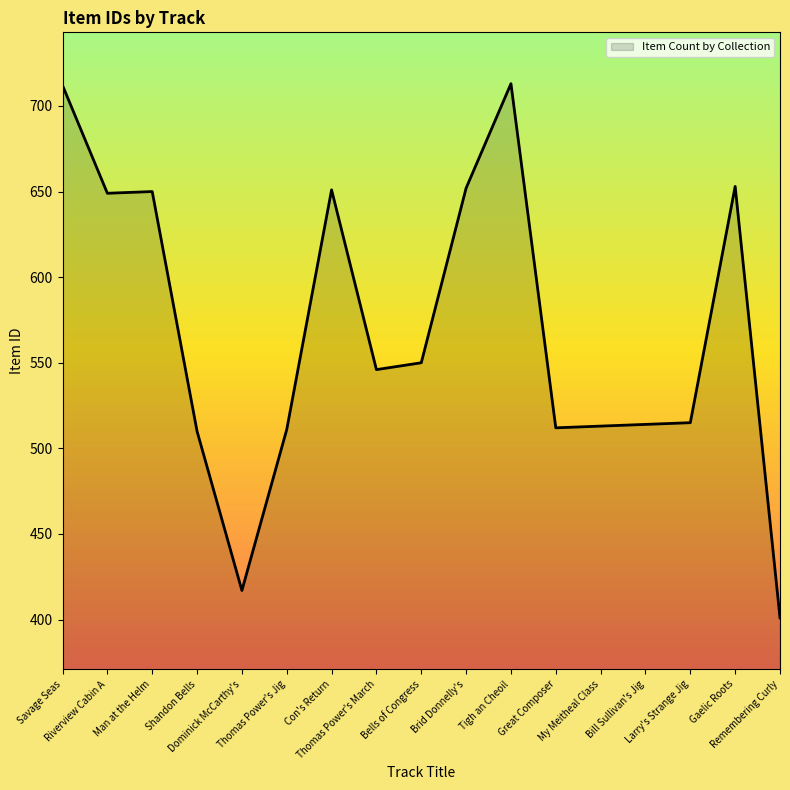

What is the greatest value displayed?

713